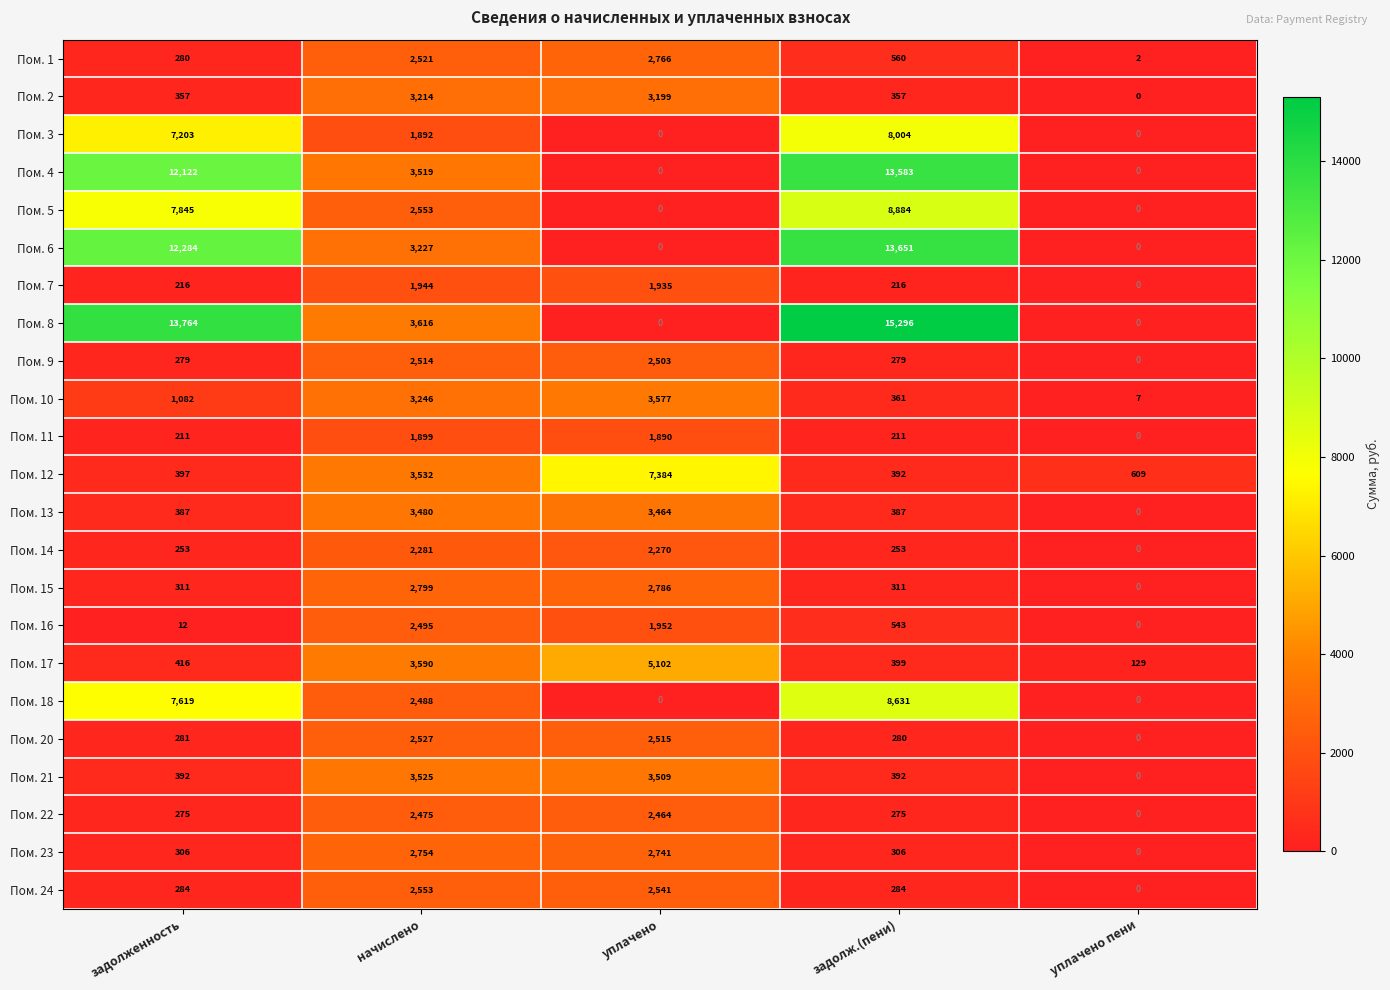

List the series in order of their peak value, lowest first.

Пом. 11, Пом. 7, Пом. 14, Пом. 22, Пом. 16, Пом. 9, Пом. 20, Пом. 24, Пом. 23, Пом. 1, Пом. 15, Пом. 2, Пом. 13, Пом. 21, Пом. 10, Пом. 17, Пом. 12, Пом. 3, Пом. 18, Пом. 5, Пом. 4, Пом. 6, Пом. 8